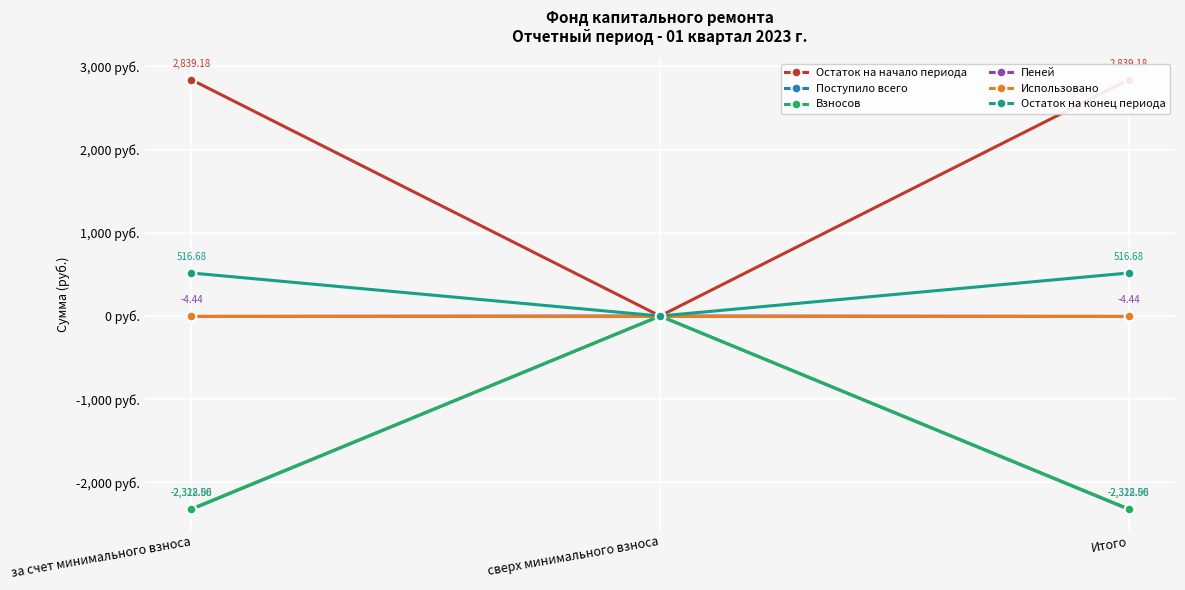

Is the value of Использовано at за счет минимального взноса greater than the value of Взносов at сверх минимального взноса?

No